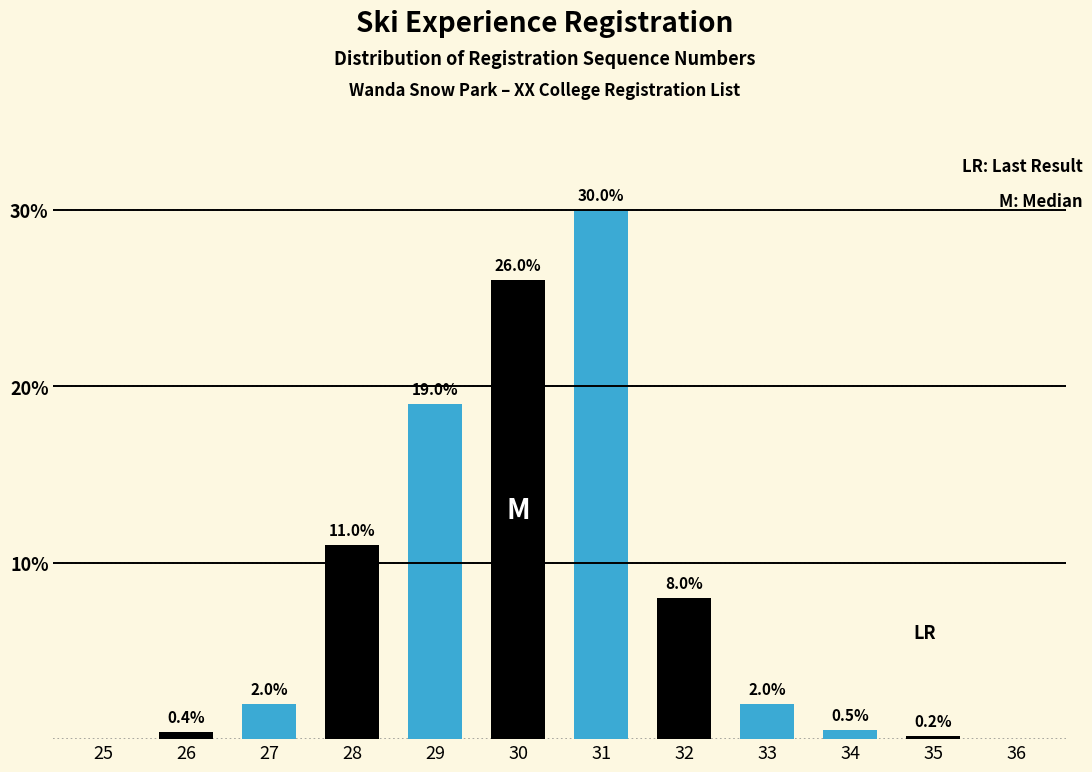

Reading right to left, transcribe all the data shown in this chart.

36=0.0	35=0.2	34=0.5	33=2.0	32=8.0	31=30.0	30=26.0	29=19.0	28=11.0	27=2.0	26=0.4	25=0.0